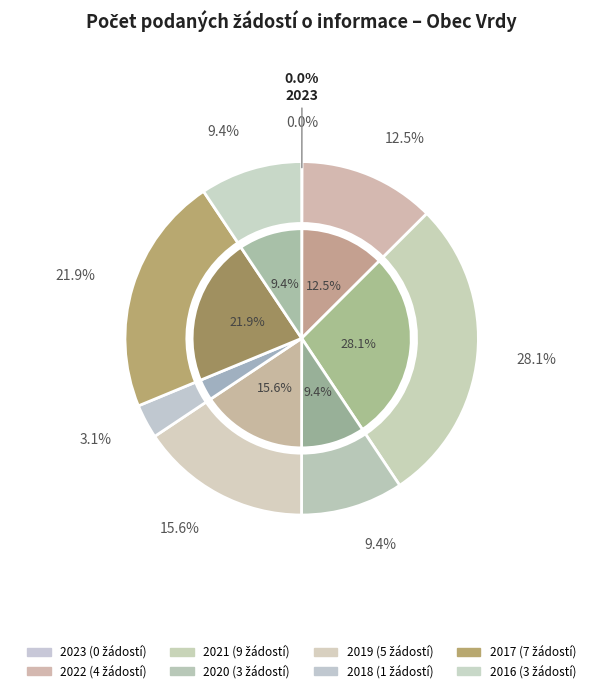

How many slices are in this pie chart?

8